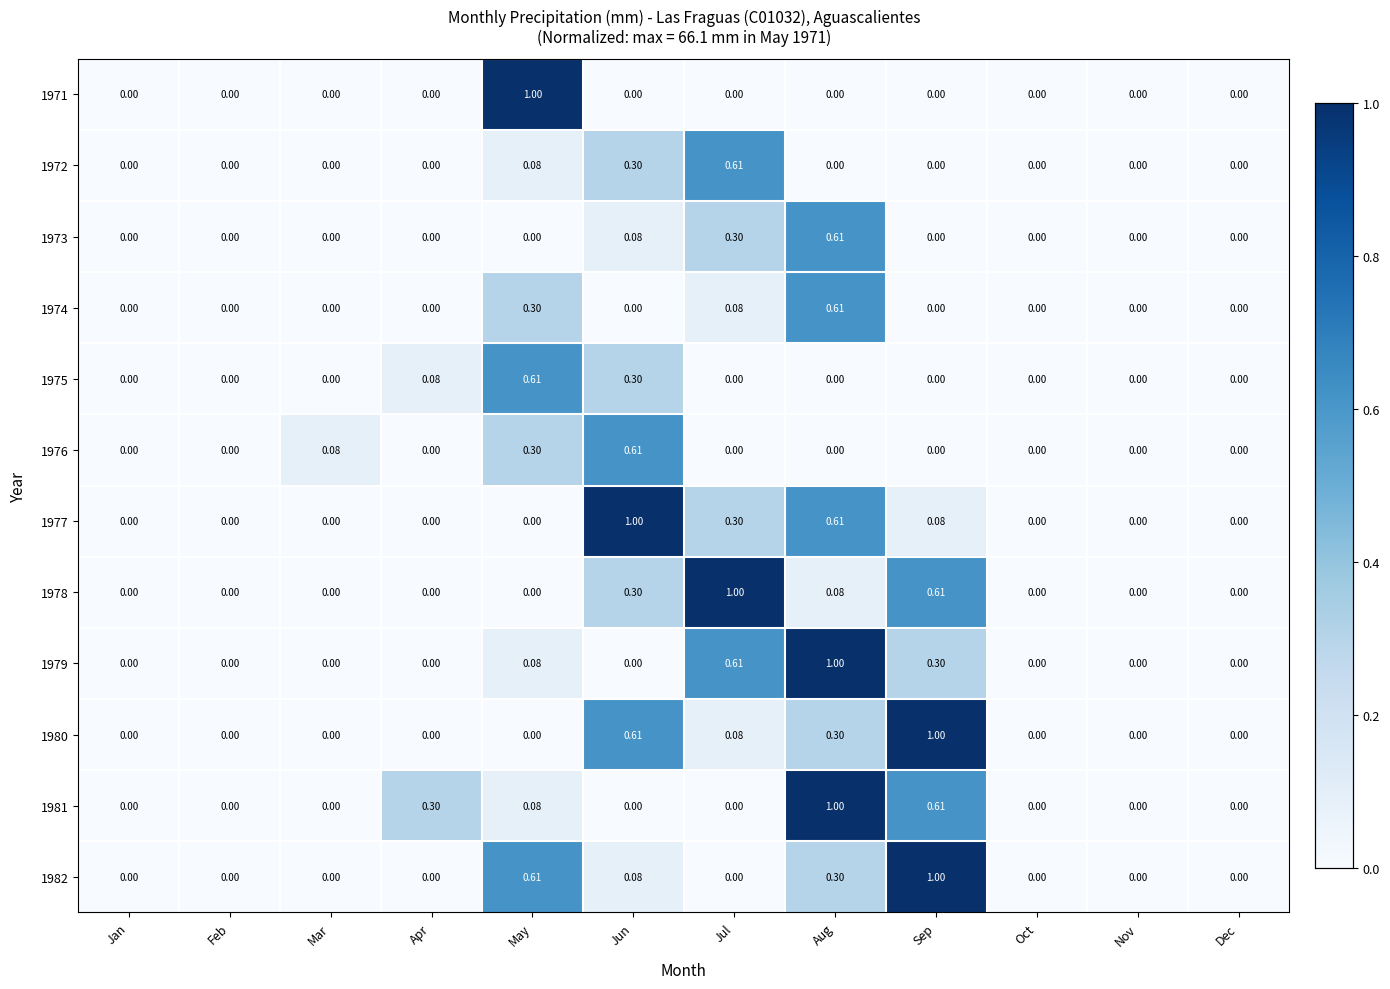

At which label does 1972 reach its peak?

Jul